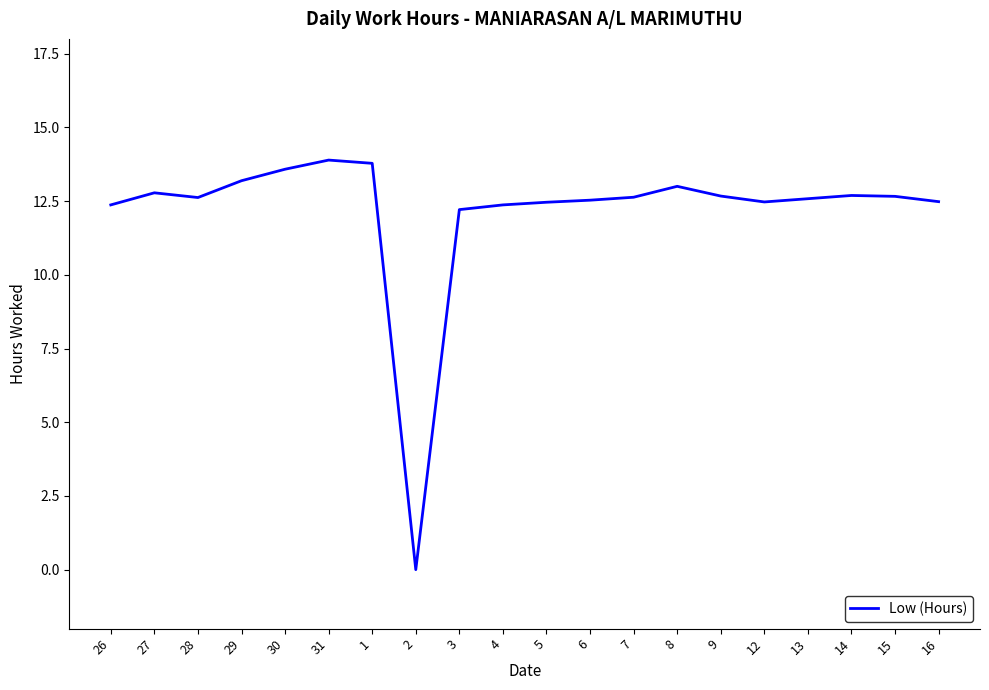

True or false: the data shows 9.0 at 29.

False